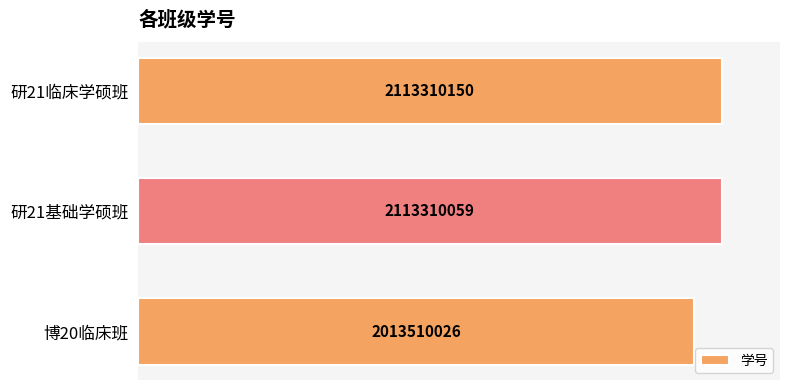

Approximately how many times larger is the value at 研21基础学硕班 compared to 博20临床班?

1.0